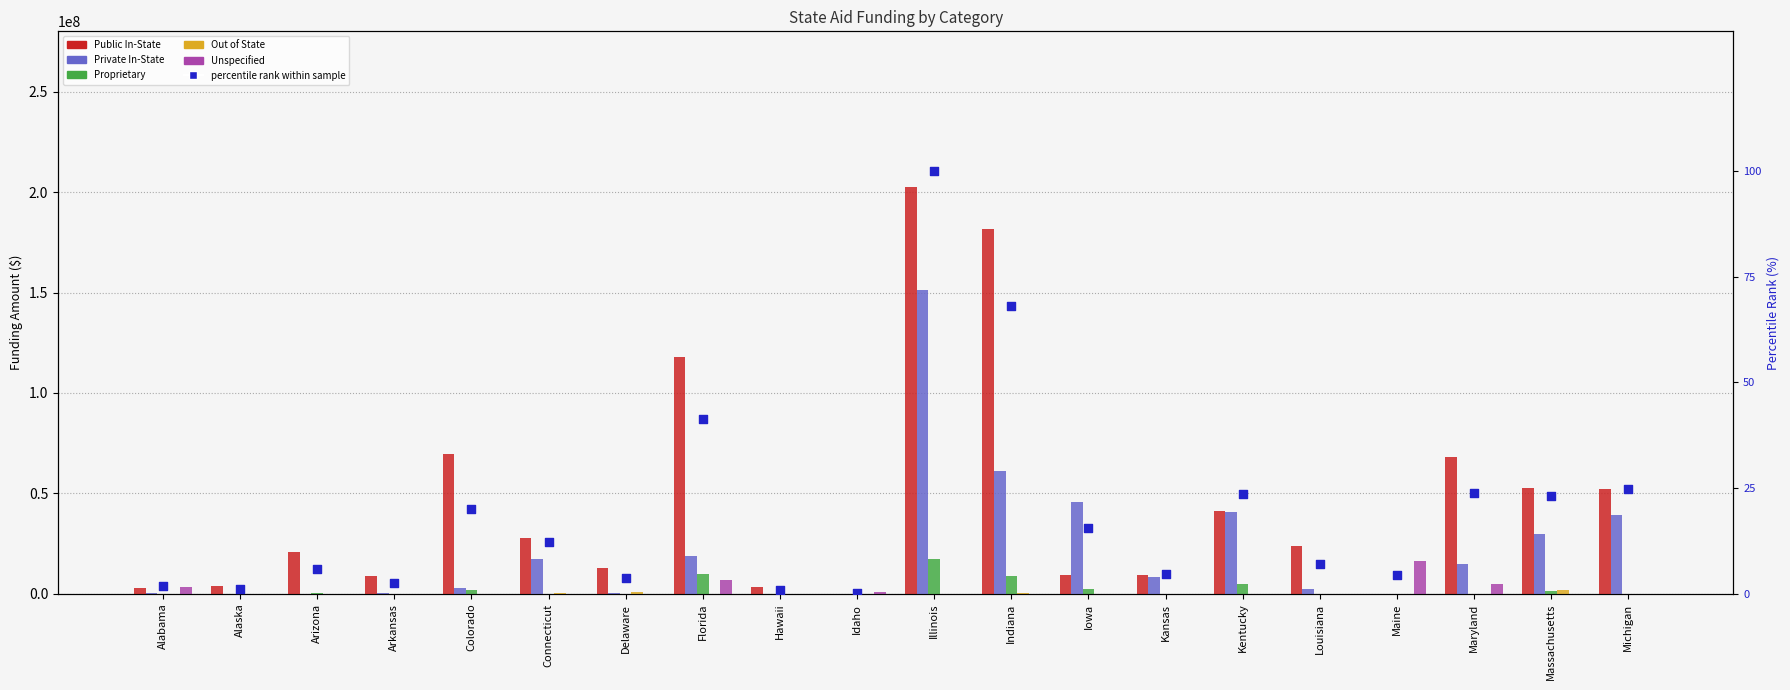

Which series has the widest spread of Y values?

Public In-State